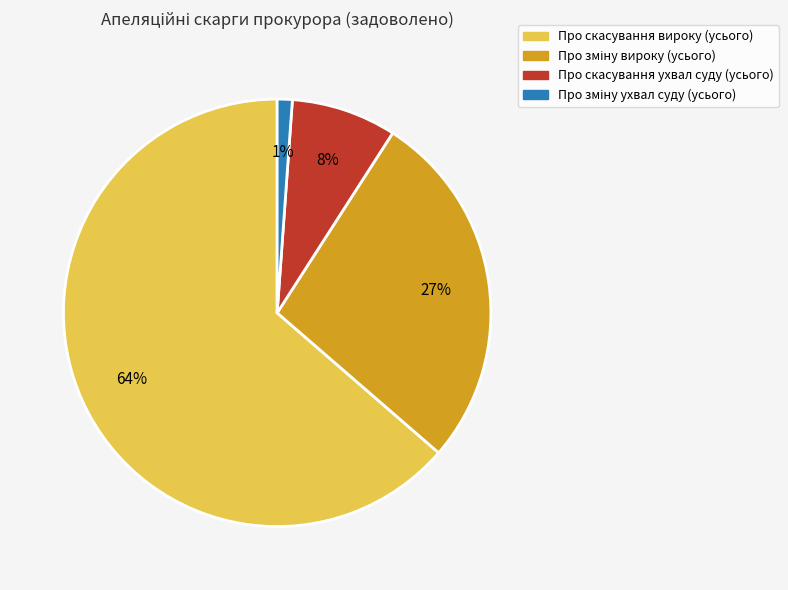

Which slice is the largest?

Про скасування вироку (усього)